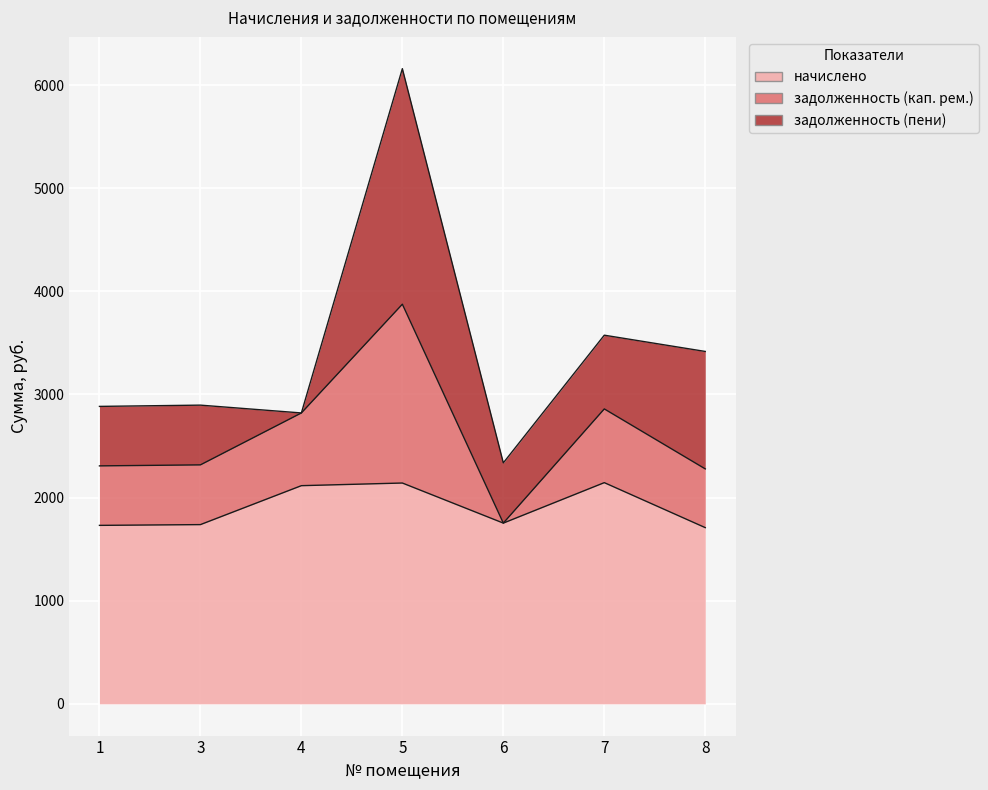

Reading right to left, transcribe all the data shown in this chart.

начислено: 1708.3	2144.6	1752.4	2140.9	2115.3	1737.7	1730.3
задолженность (кап. рем.): 569.5	714.9	0.0	1733.9	705.1	579.2	576.8
задолженность (пени): 1138.9	714.9	584.1	2283.9	0.0	579.2	576.8